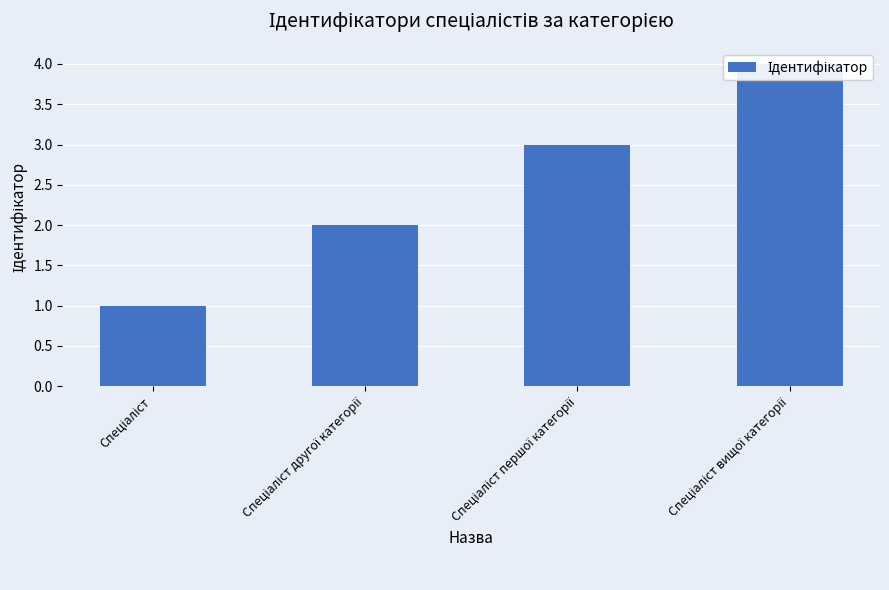

Where does the data first go above 3?

Спеціаліст вищої категорії